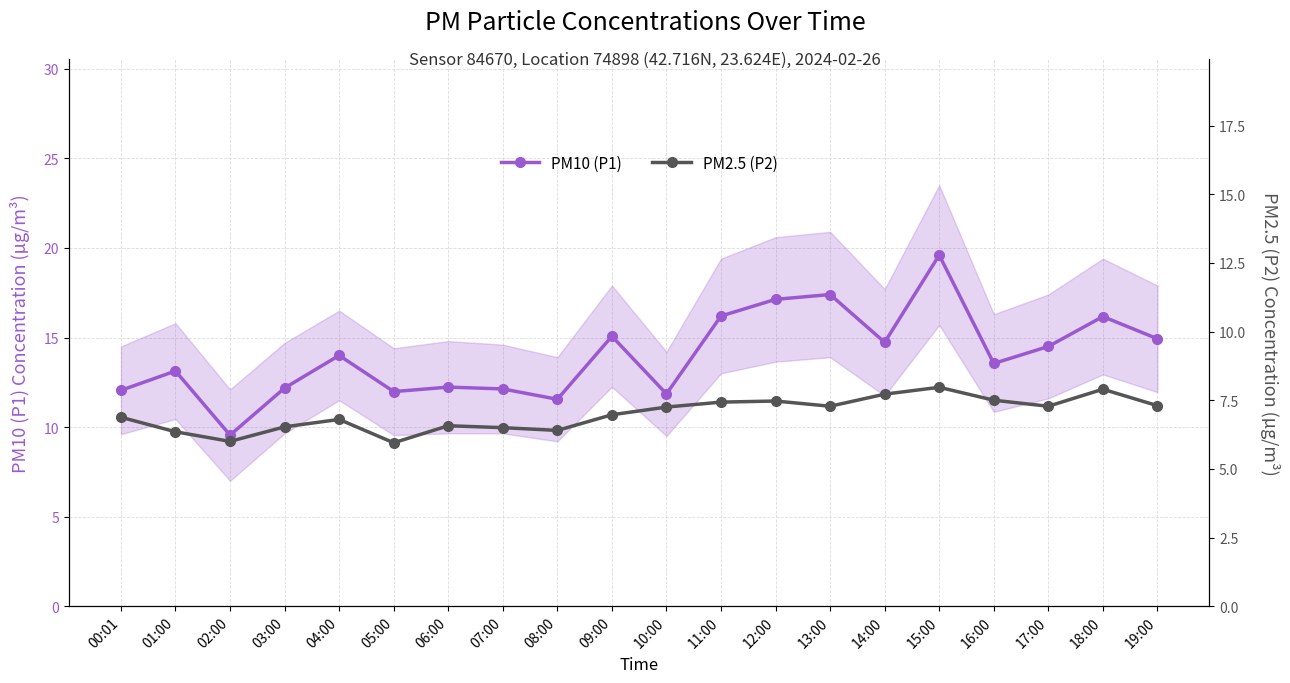

The value of PM2.5 (P2) at 10:00 is 7.2. True or false?

True